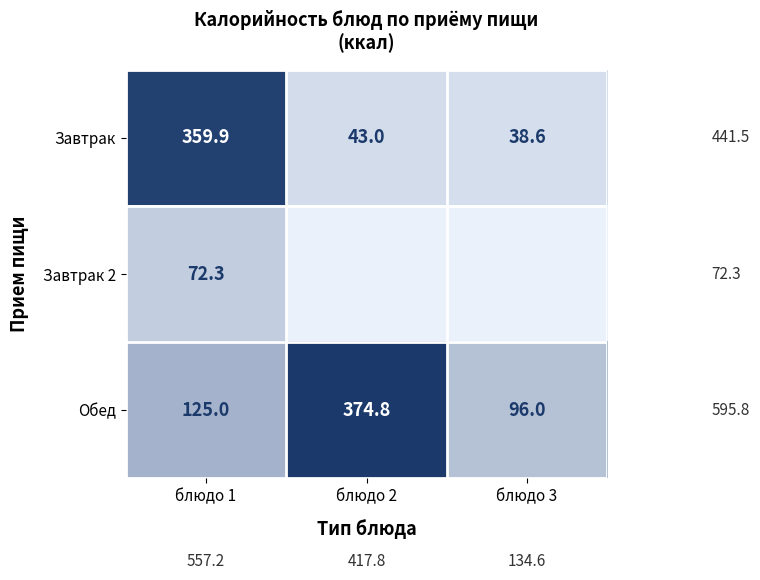

Rank the series at блюдо 1 from lowest to highest value.

Завтрак 2, Обед, Завтрак